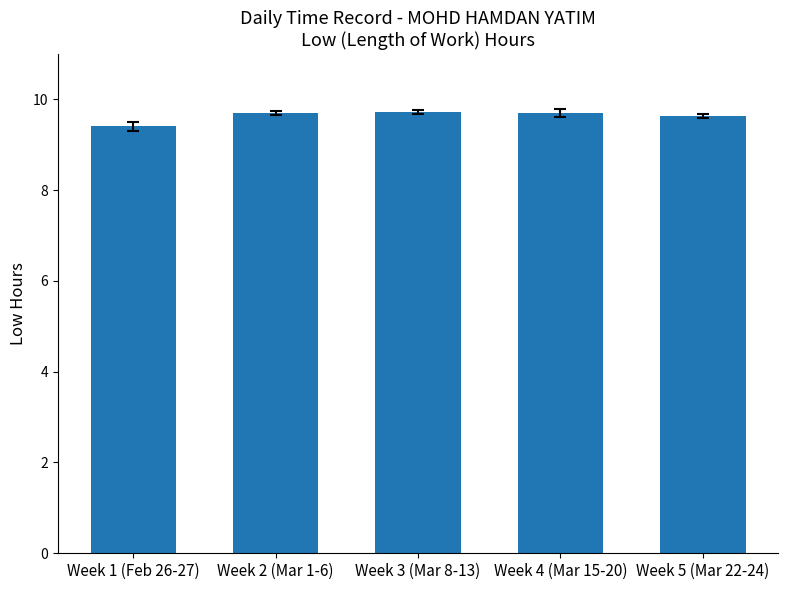

Is it true that the value at Week 2 (Mar 1-6) is 5.2?

False